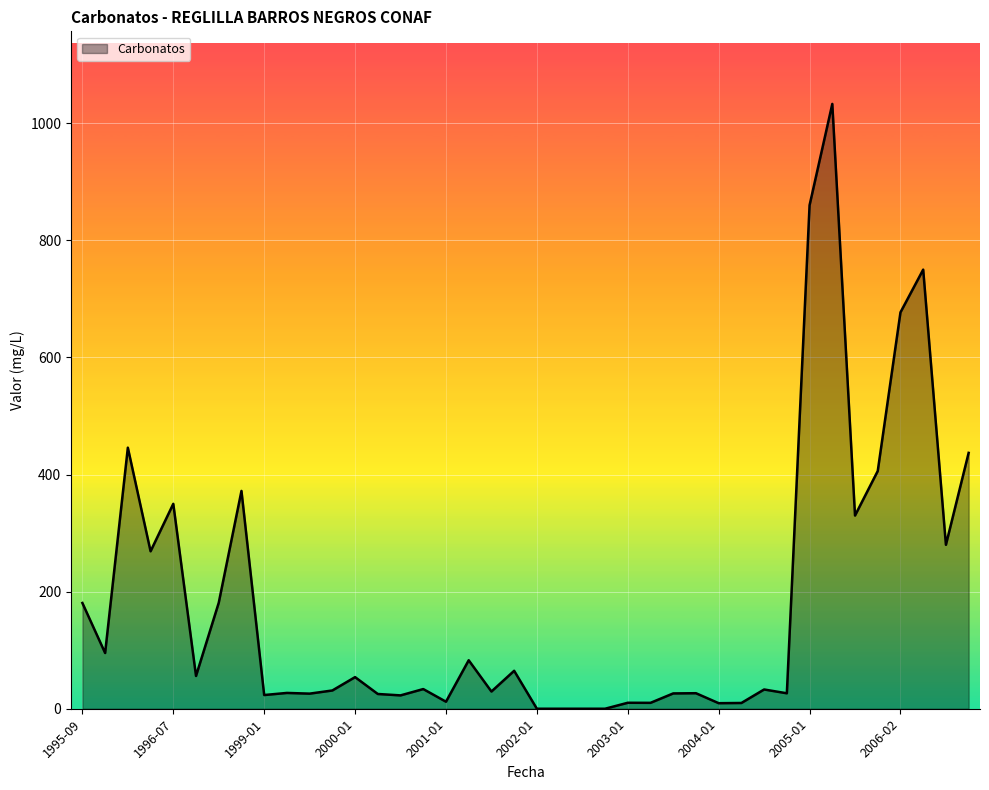

What is the greatest value displayed?

1033.0